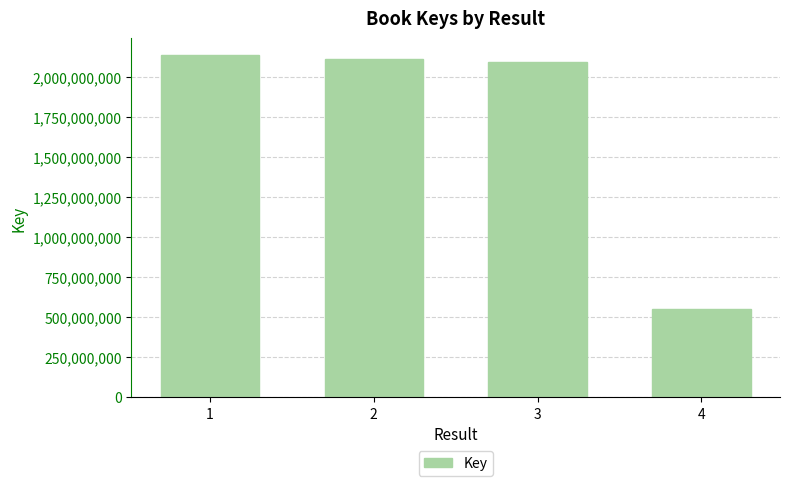

What is the difference between the second highest and second lowest values?

20894461